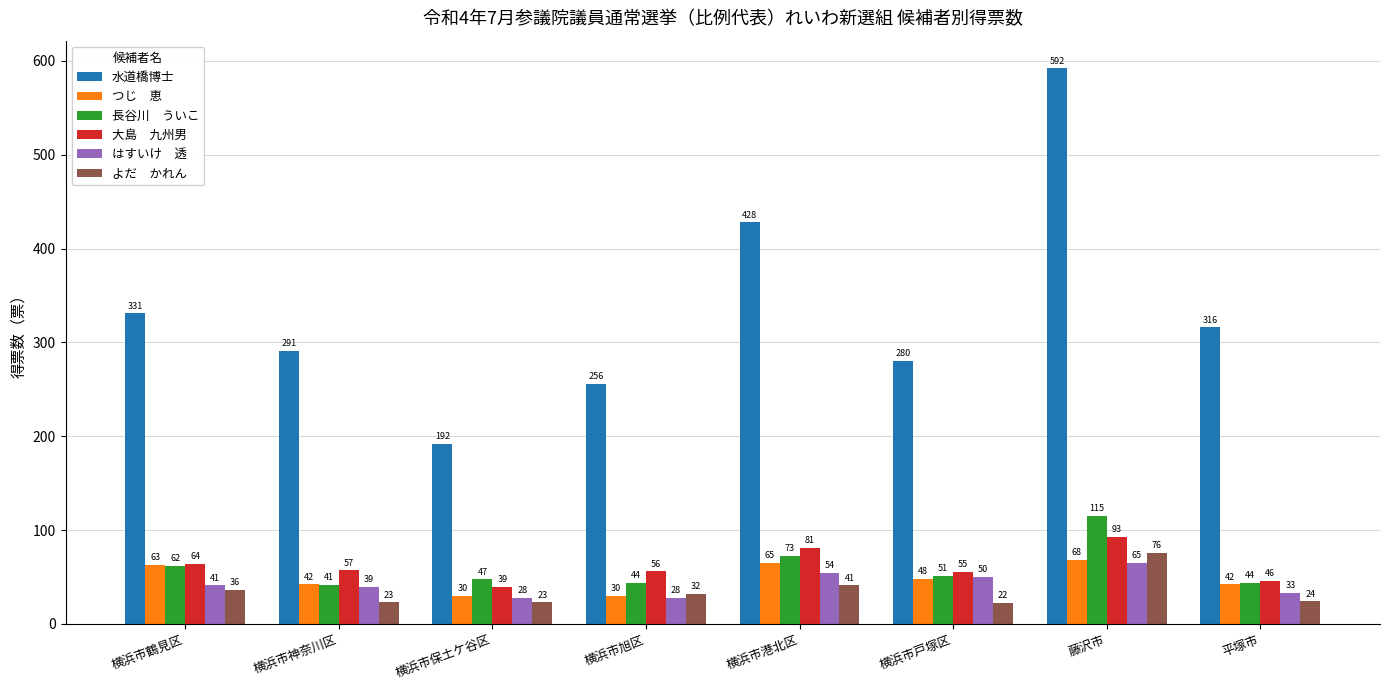

At which category is the sum across all series the highest?

藤沢市